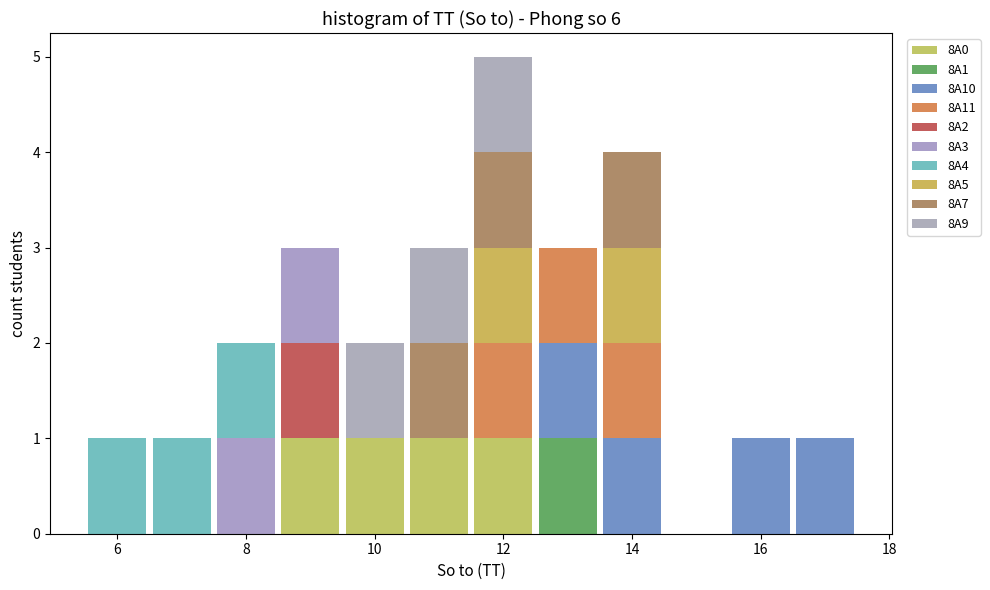

Reading left to right, transcribe this chart: for each stacked bar, give the range it covers on the x-axis and its total height. Neither the bar edges nor the heights are printed on the chart, so give them approximately, as read against the axes.

5.5 to 6.5: 1
6.5 to 7.5: 1
7.5 to 8.5: 2
8.5 to 9.5: 3
9.5 to 10.5: 2
10.5 to 11.5: 3
11.5 to 12.5: 5
12.5 to 13.5: 3
13.5 to 14.5: 4
14.5 to 15.5: 0
15.5 to 16.5: 1
16.5 to 17.5: 1